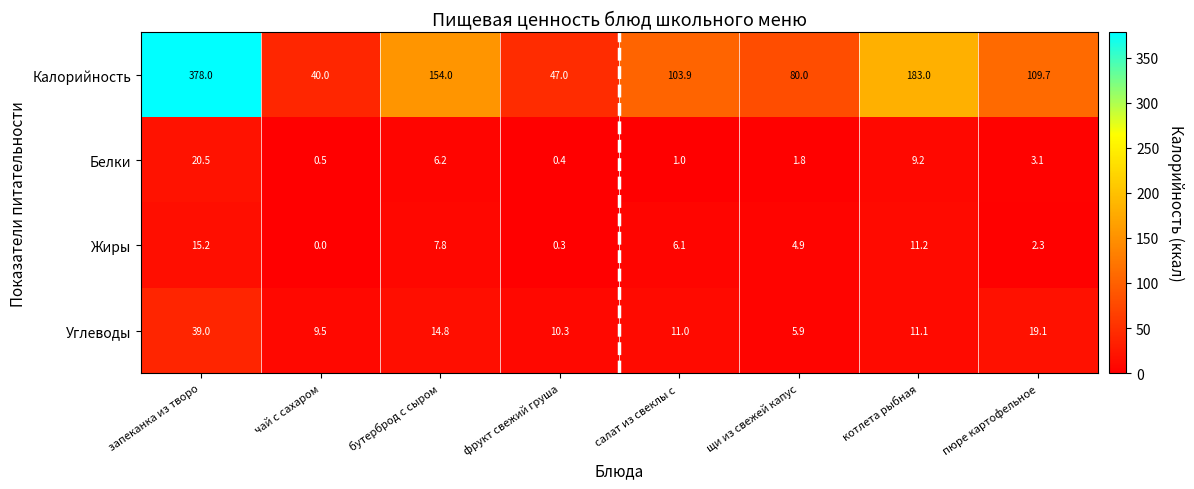

What is the difference between the maximum and second lowest values in the Углеводы series?

29.5